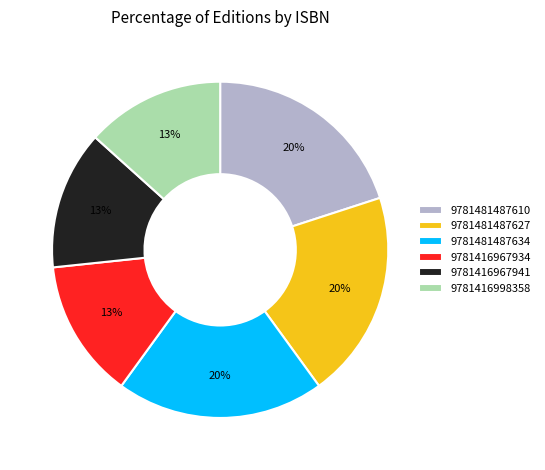

How many segments does this pie chart have?

6